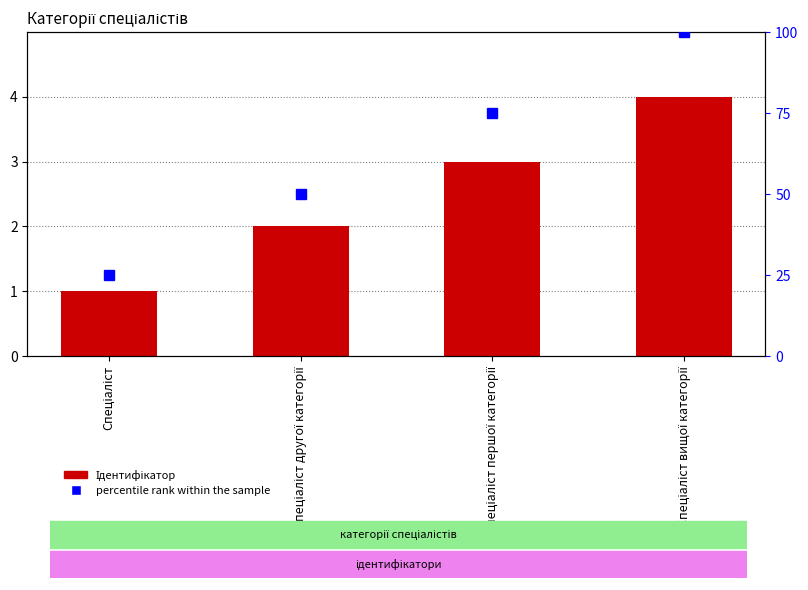

What is the difference between the maximum and minimum values in the percentile rank within the sample series?

75